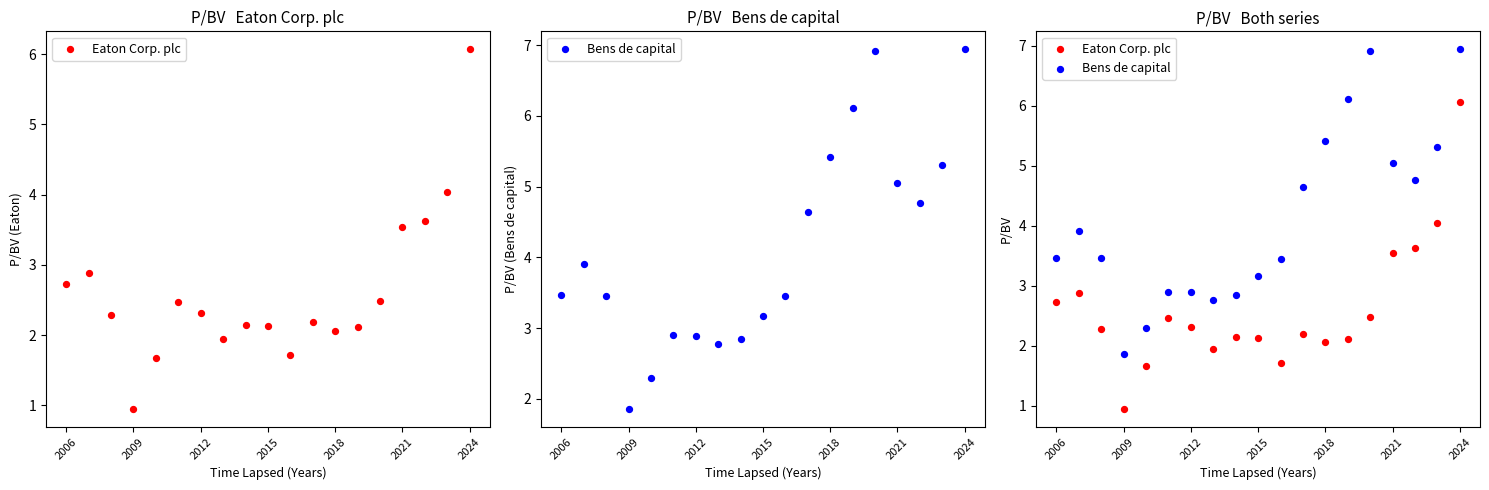

At how many categories does at least one series exceed 1?

19